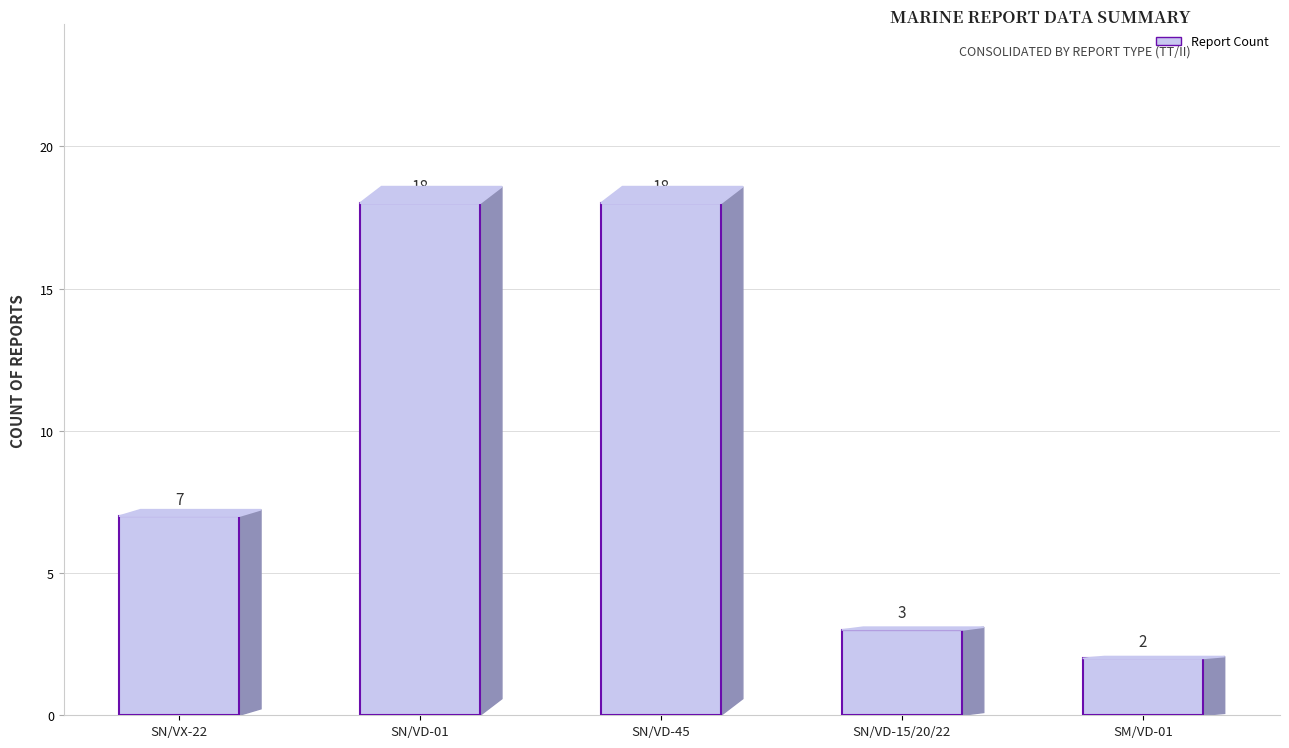

The value at SN/VX-22 is 3. True or false?

False